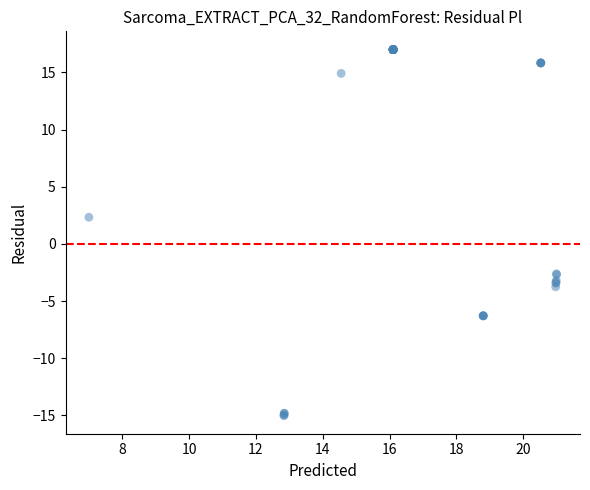

What Y value in the scatter plot is closest to 1?

2.3